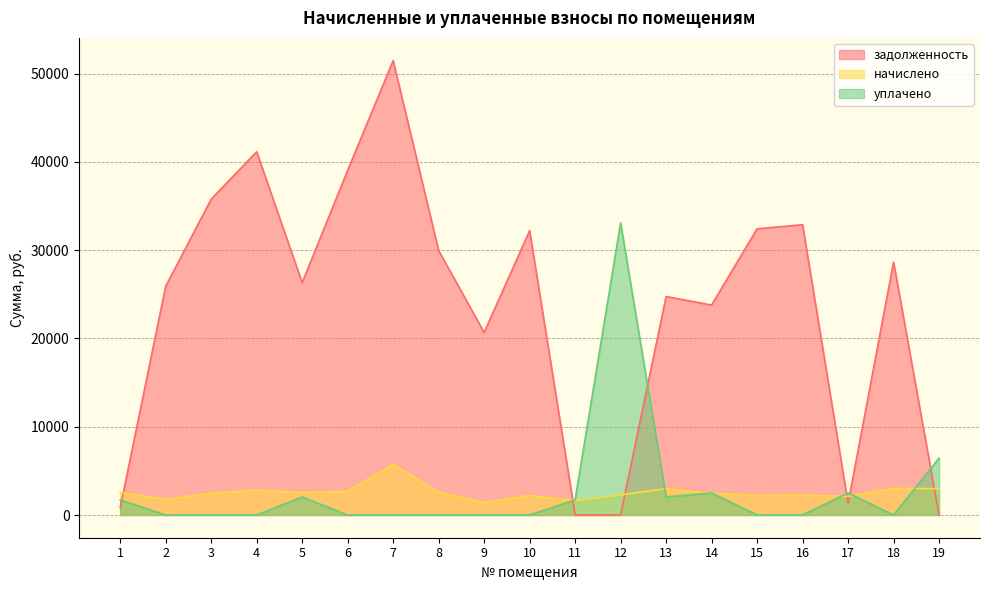

Which category has the highest value in the начислено series?

7